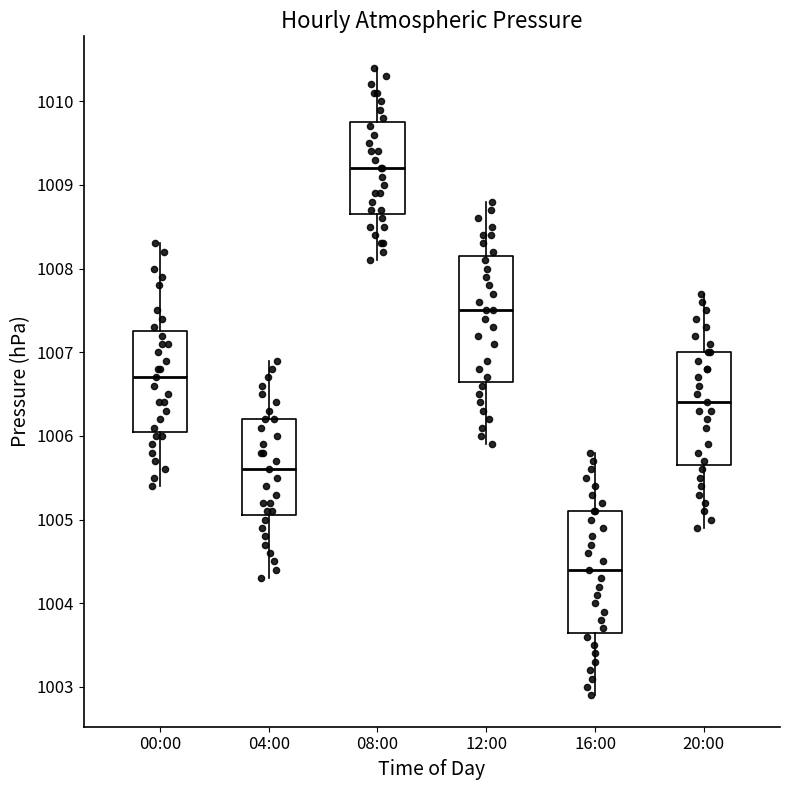

Which box has the highest median line?

08:00